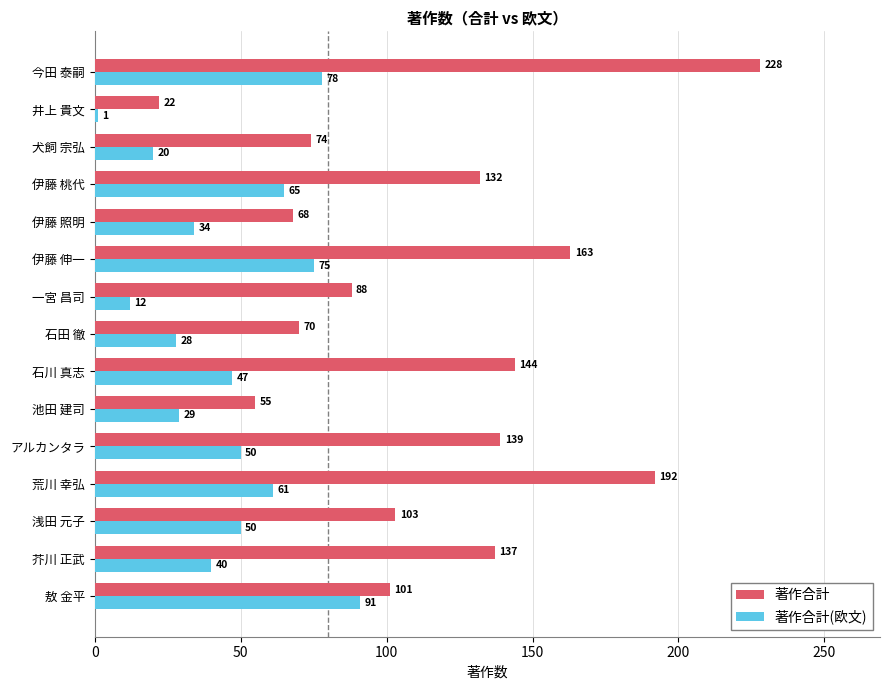

At 伊藤 伸一, list the series in order from largest to smallest.

著作合計, 著作合計(欧文)